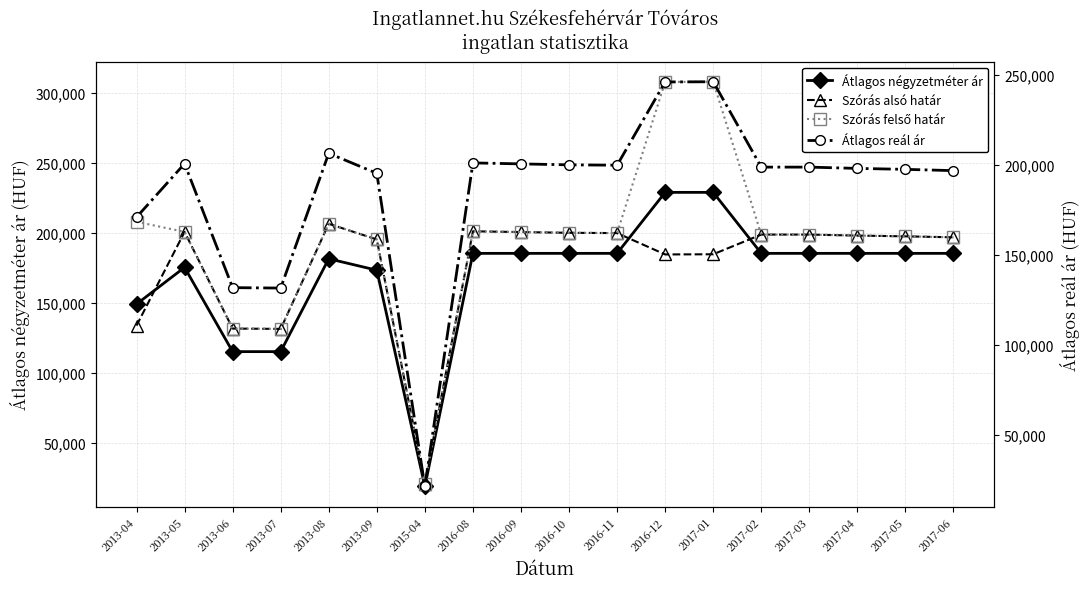

What is the smallest value displayed?

19245